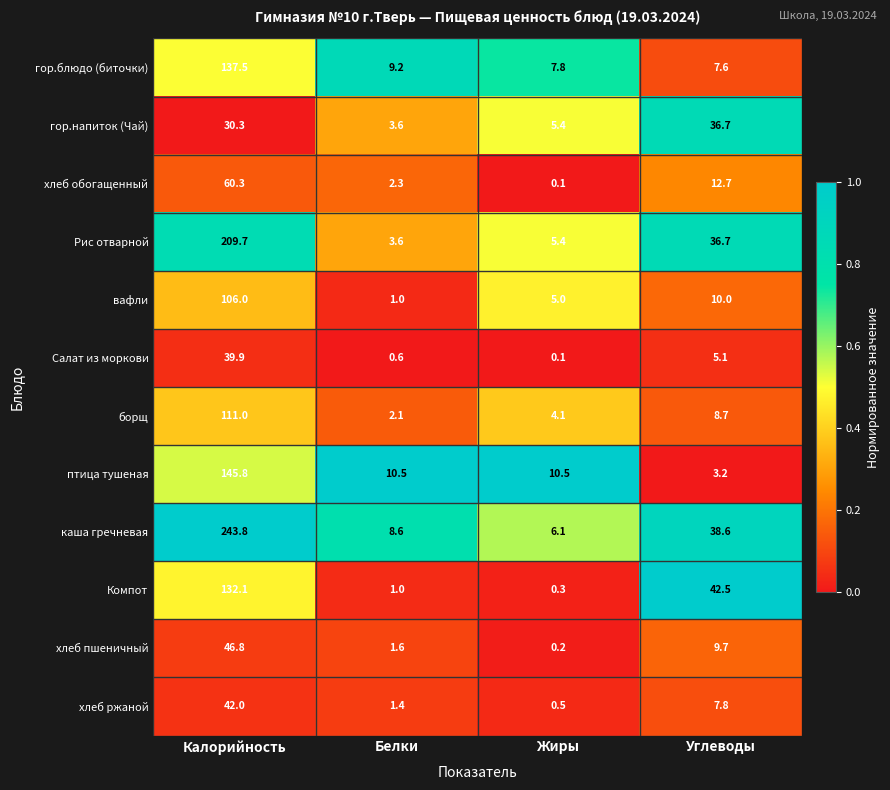

What is the sum of all хлеб обогащенный values?

75.4